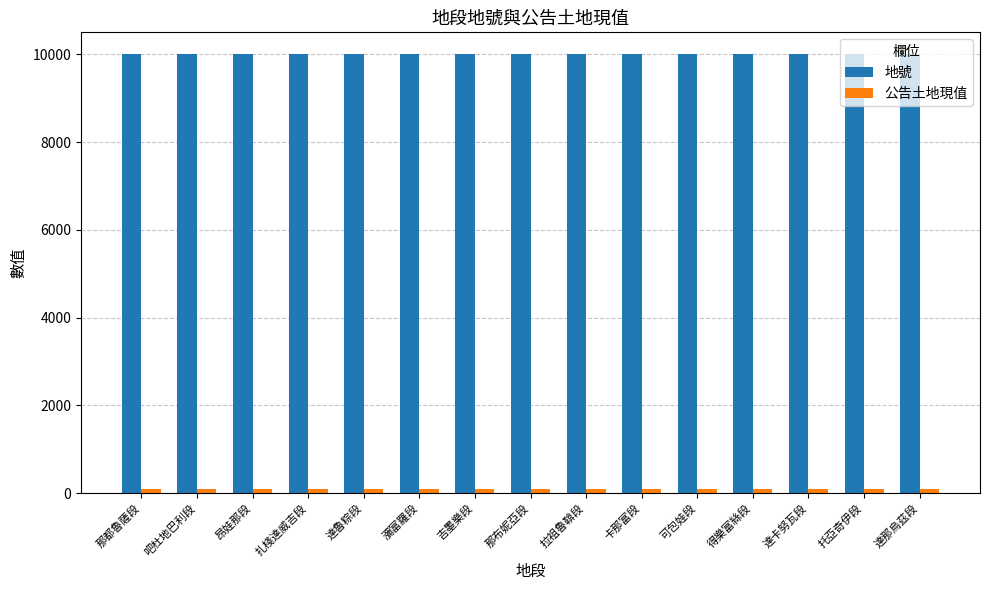

How many bars are there in total?

30